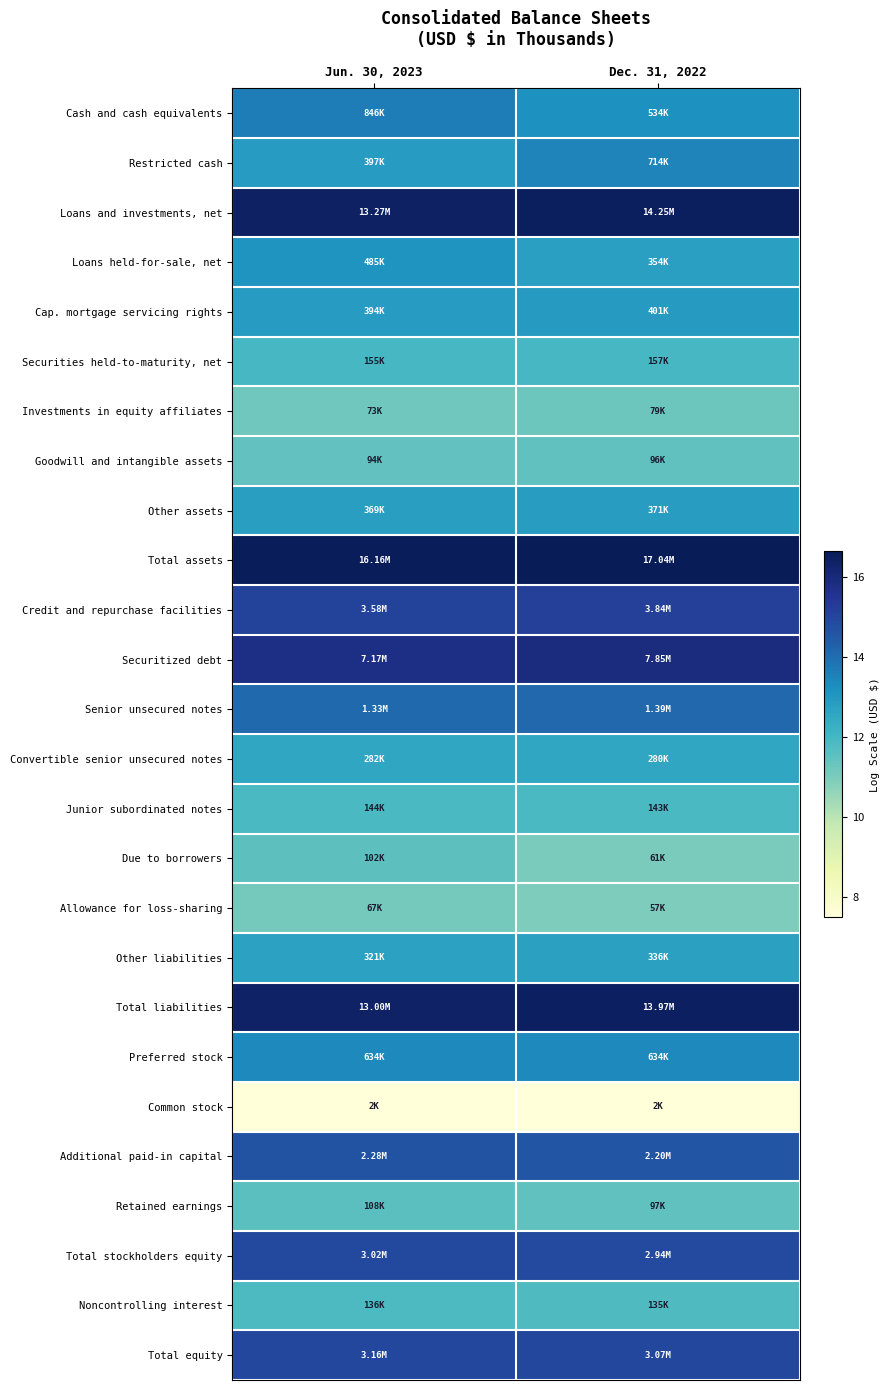

What is the total value across all series at Dec. 31, 2022?

342.3